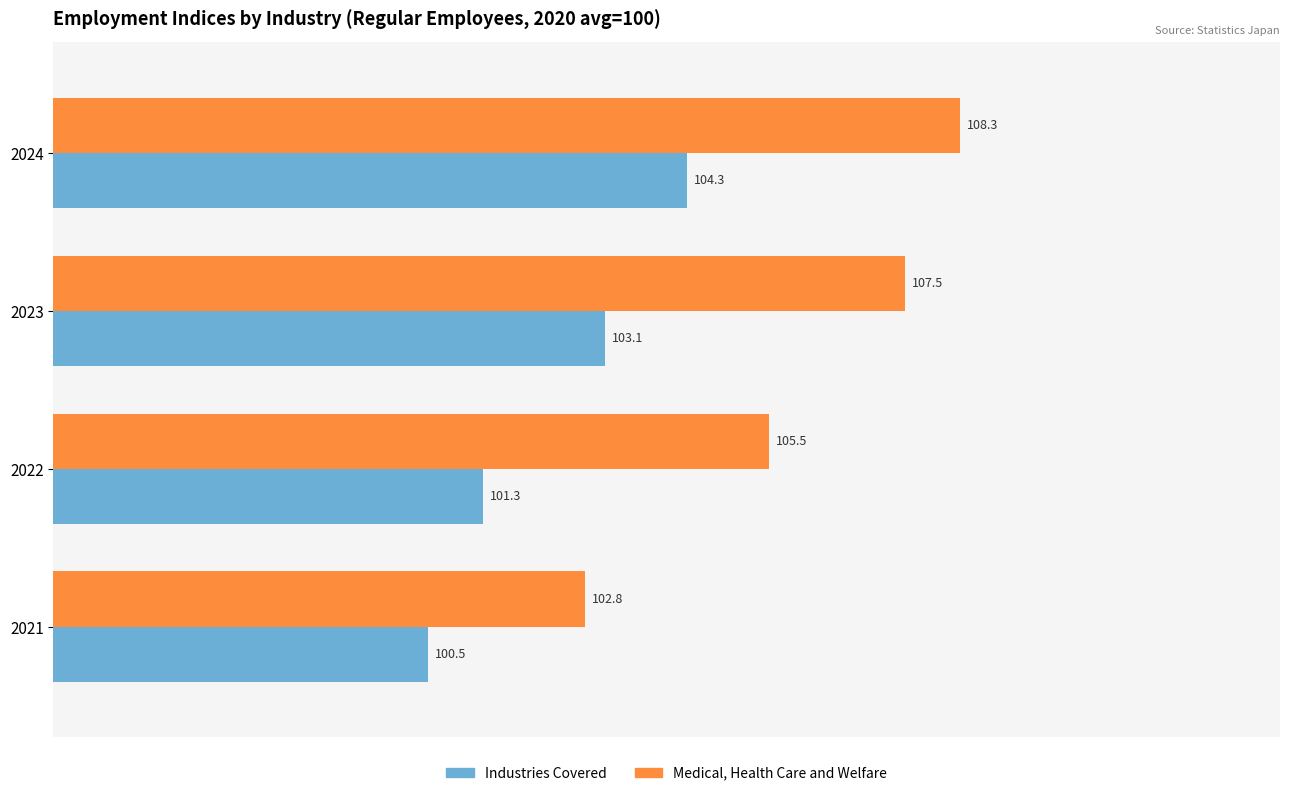

What is the sum of all Medical, Health Care and Welfare values?

424.1